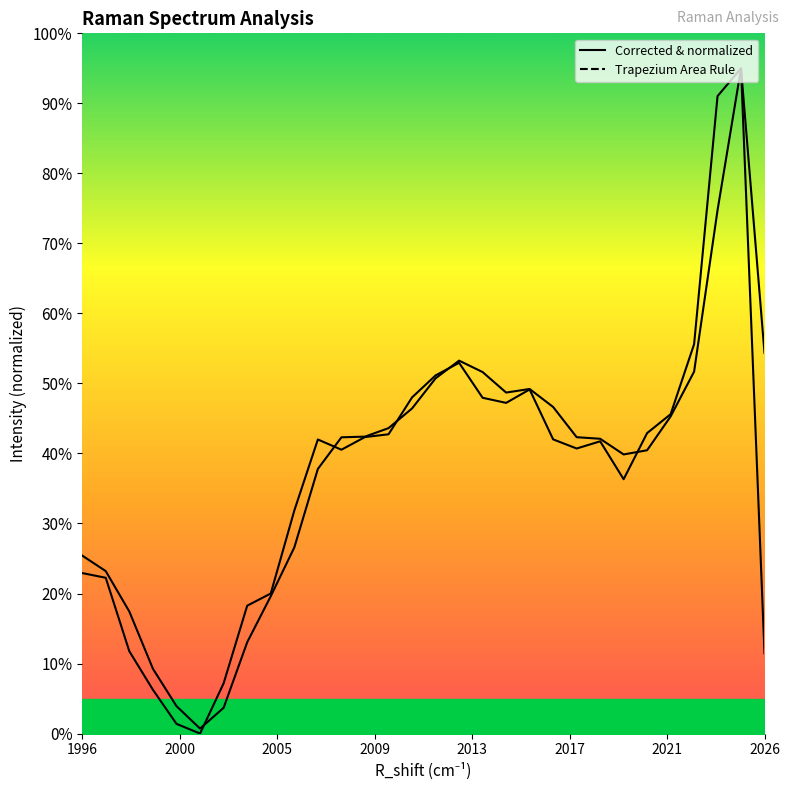

What is the highest value of the Trapezium Area Rule series?

95.0